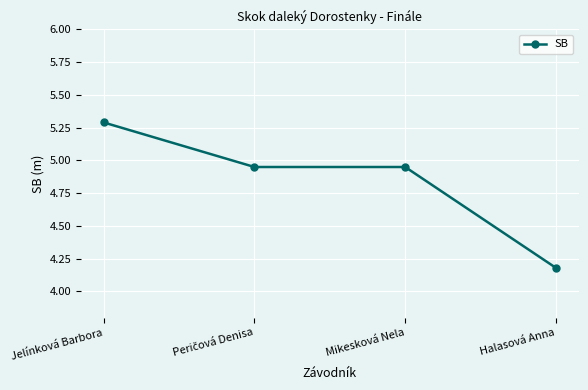

What value does the data have at Halasová Anna?

4.2